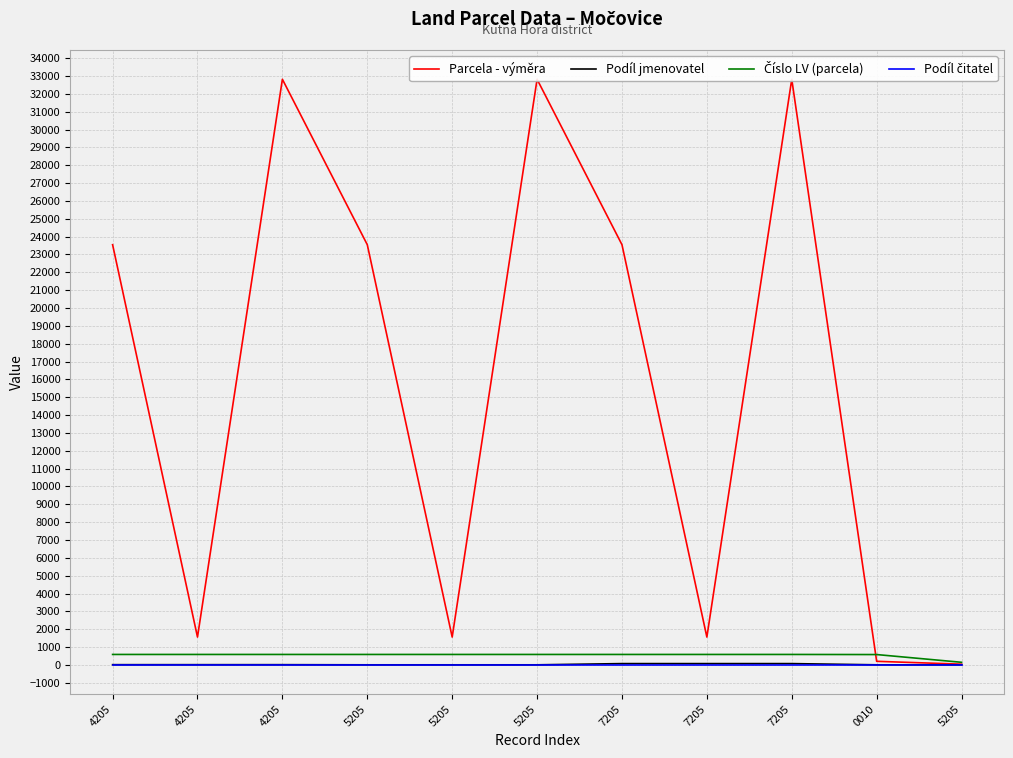

List the labels in order of Parcela - výměra value, largest first.

4205, 5205, 7205, 4205, 5205, 7205, 4205, 5205, 7205, 0010, 5205